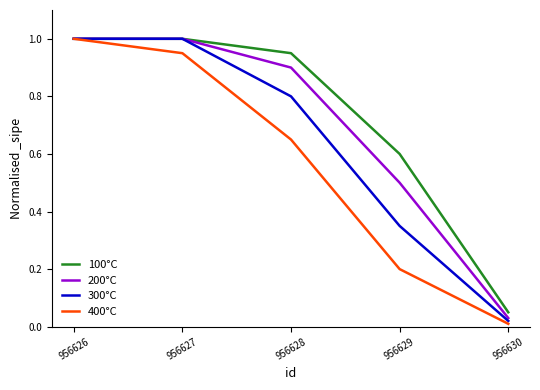

Rank the categories by 400°C value from highest to lowest.

956626, 956627, 956628, 956629, 956630